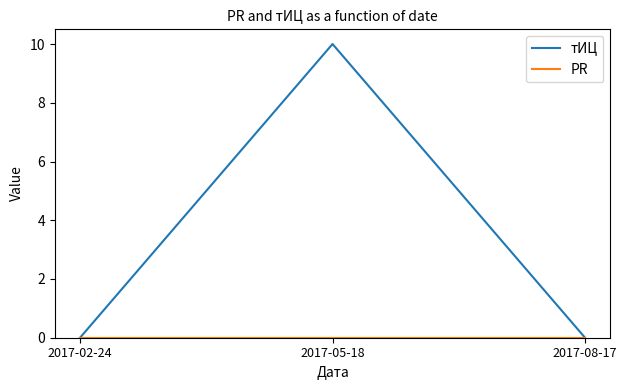

Which series has the widest spread of values?

тИЦ